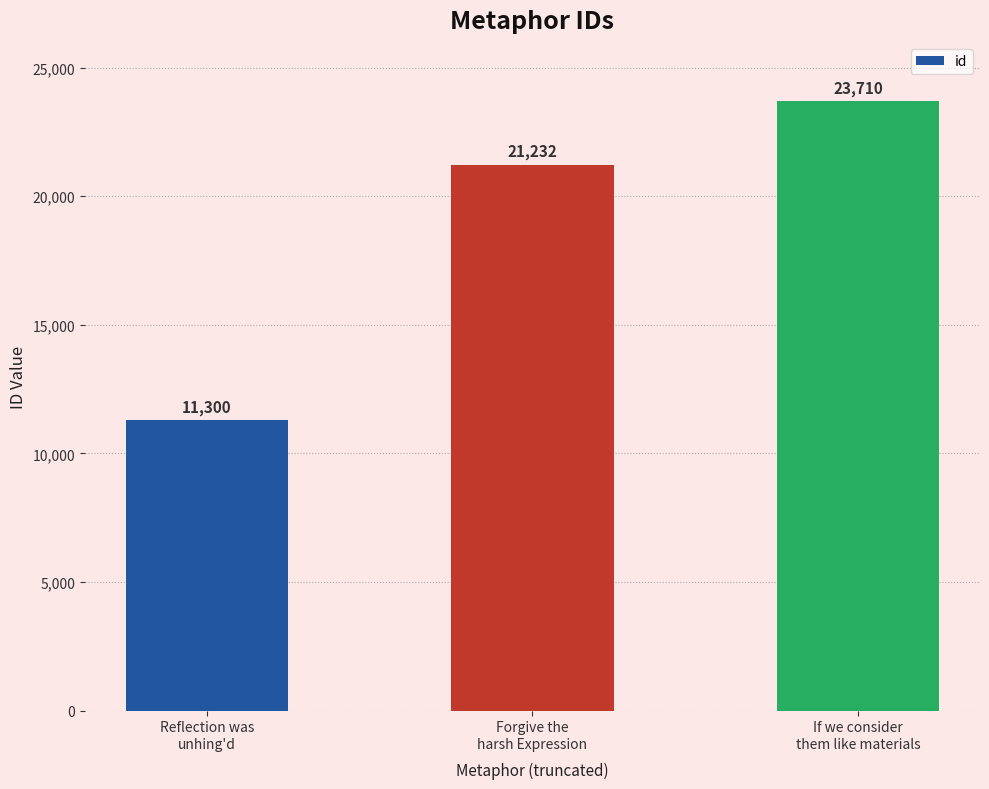

What is the approximate value at Forgive the
harsh Expression, to the nearest 10?

21230